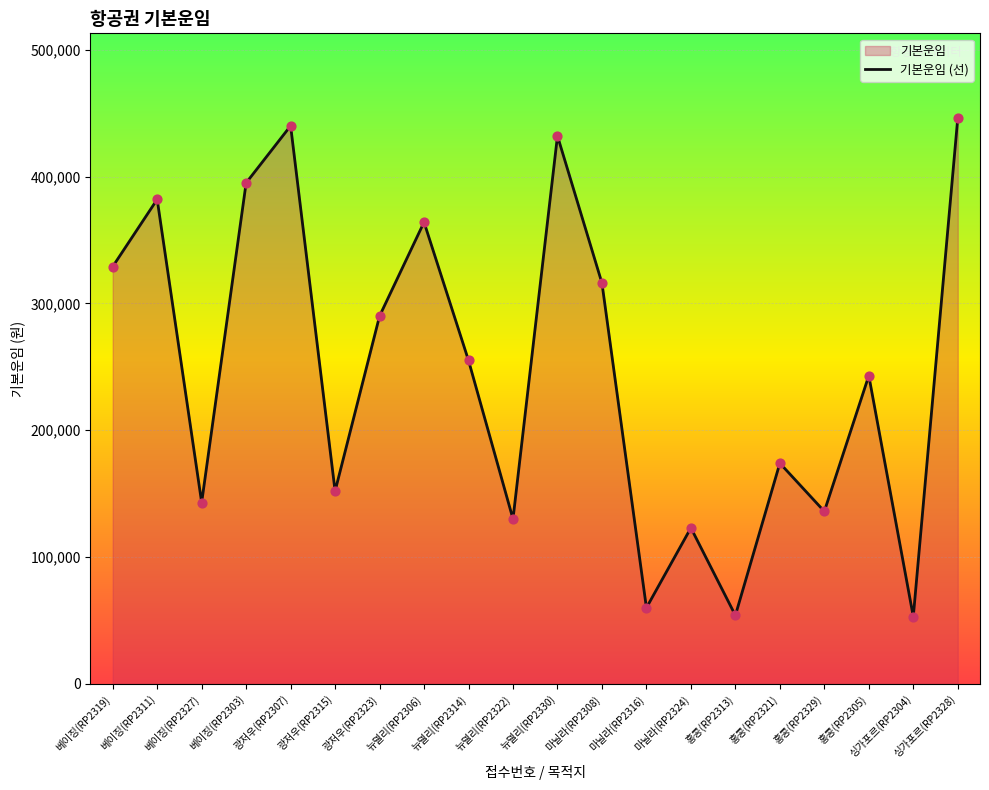

Which has a higher value, 뉴델리(RP2330) or 홍콩(RP2329)?

뉴델리(RP2330)